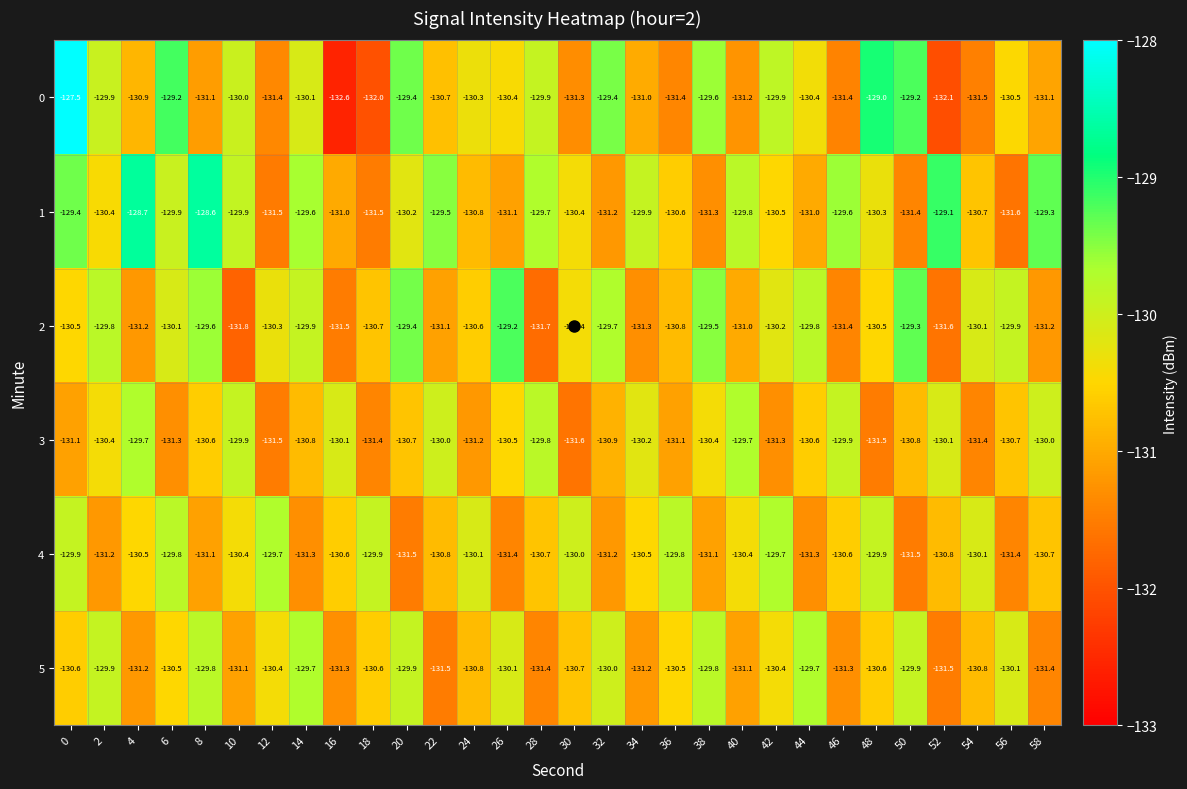

Is the value of 3 at 12 greater than the value of 0 at 24?

No